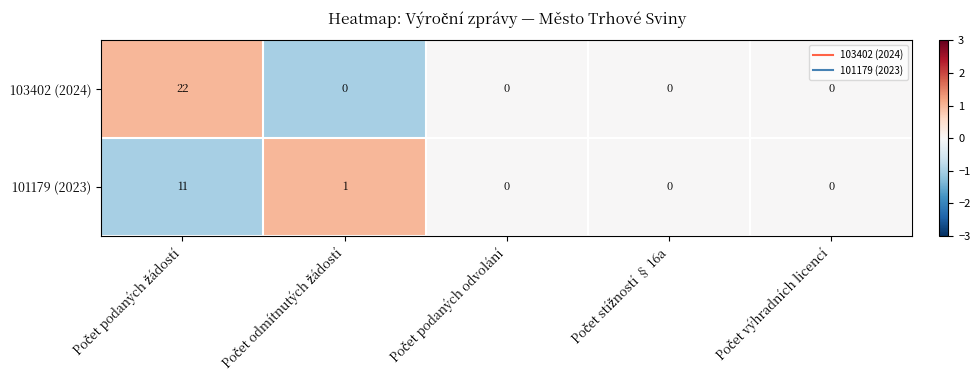

What is the maximum value for 103402 (2024)?

22